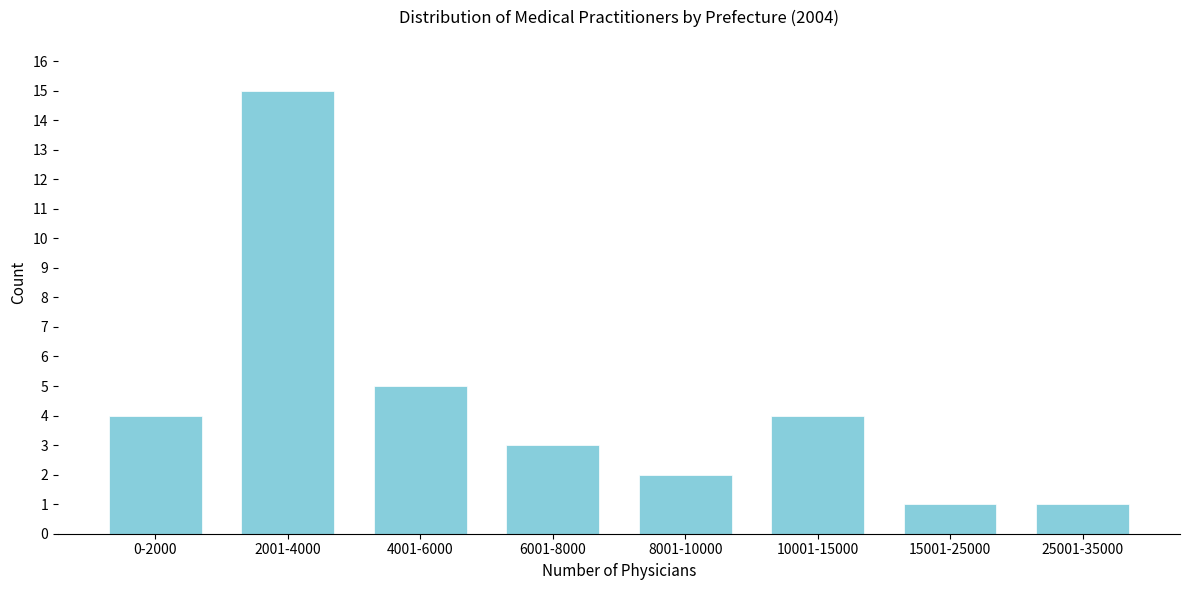

Reading left to right, what are all the values shown in this chart?

0-2000=4	2001-4000=15	4001-6000=5	6001-8000=3	8001-10000=2	10001-15000=4	15001-25000=1	25001-35000=1